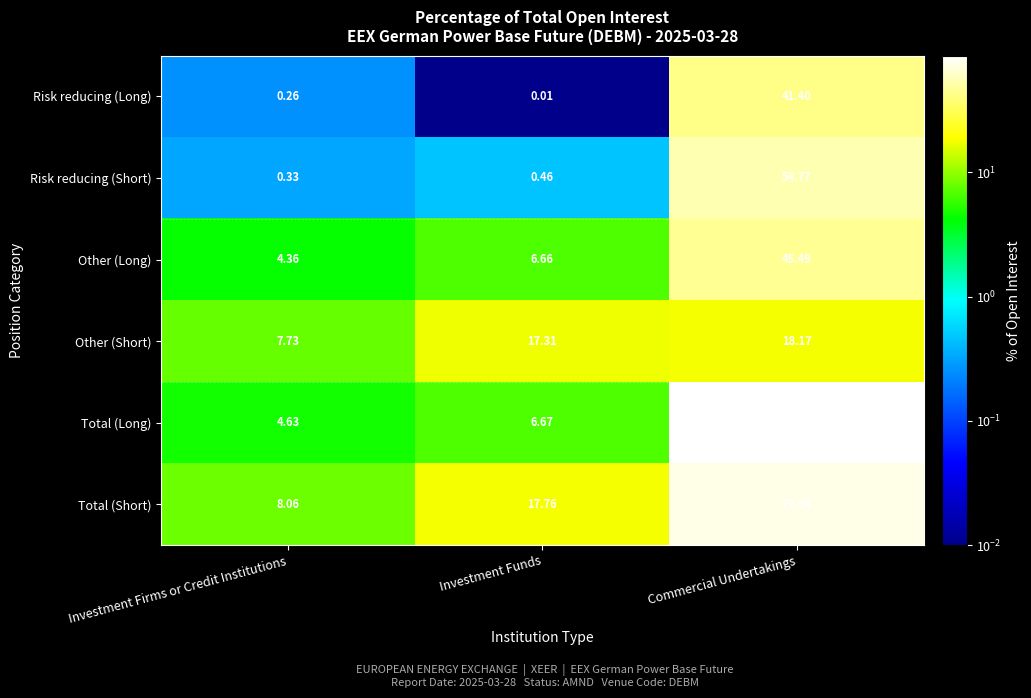

At which category is the sum across all series the highest?

Commercial Undertakings